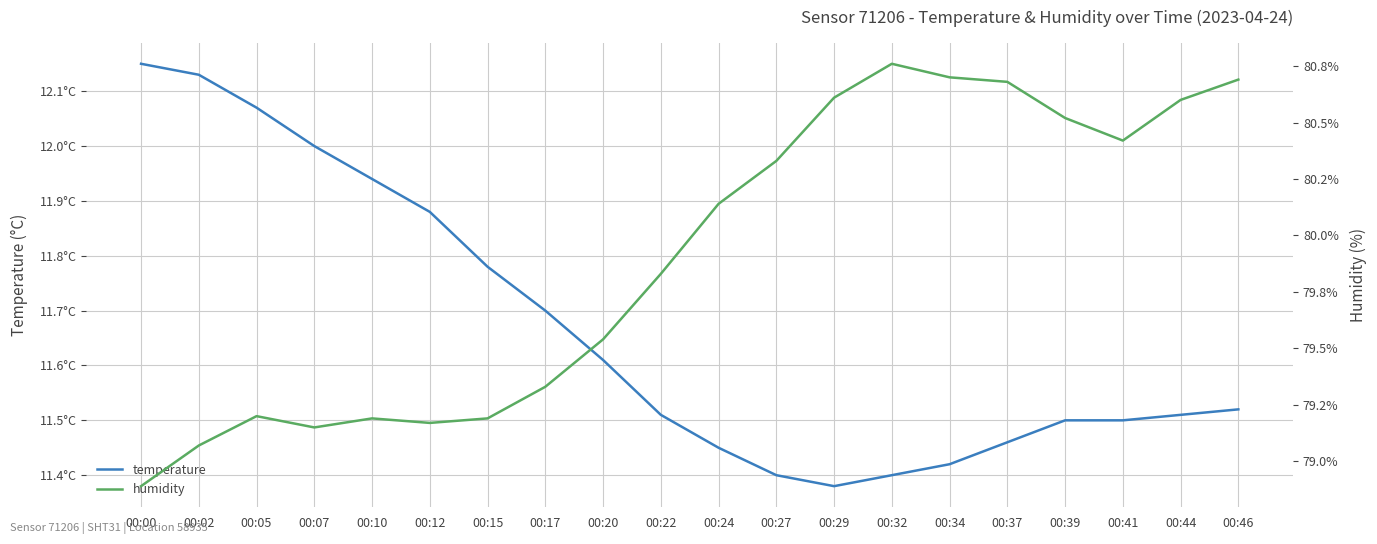

What is the sum of the temperature values at 00:32 and 00:05?

23.5